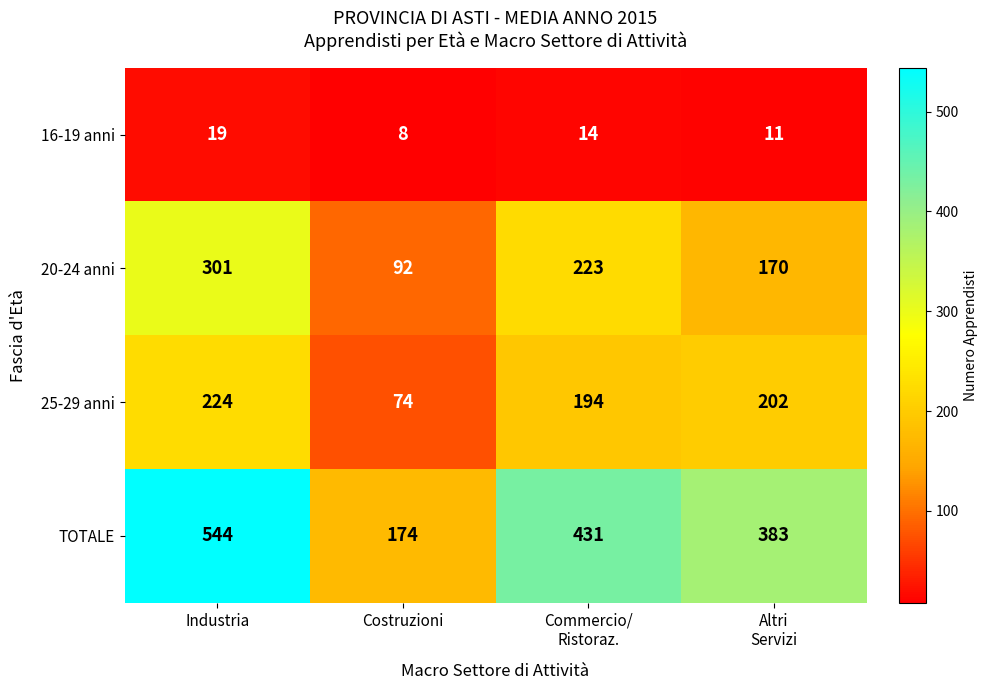

Which series has the largest total across all categories?

TOTALE